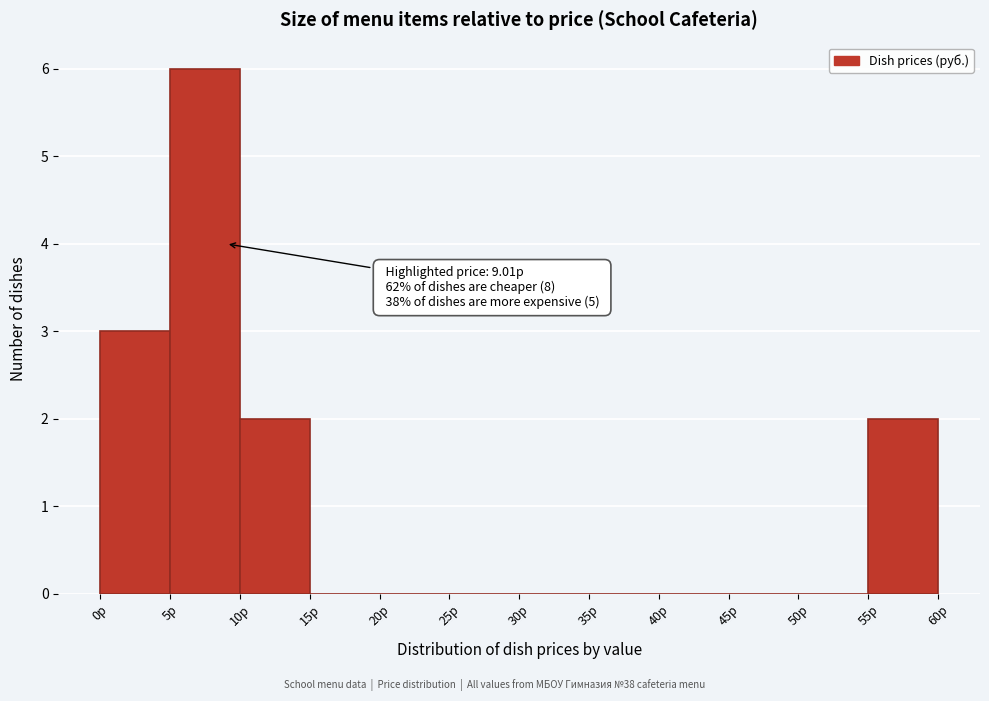

Over which range of the x-axis is the bar tallest?

5 to 10